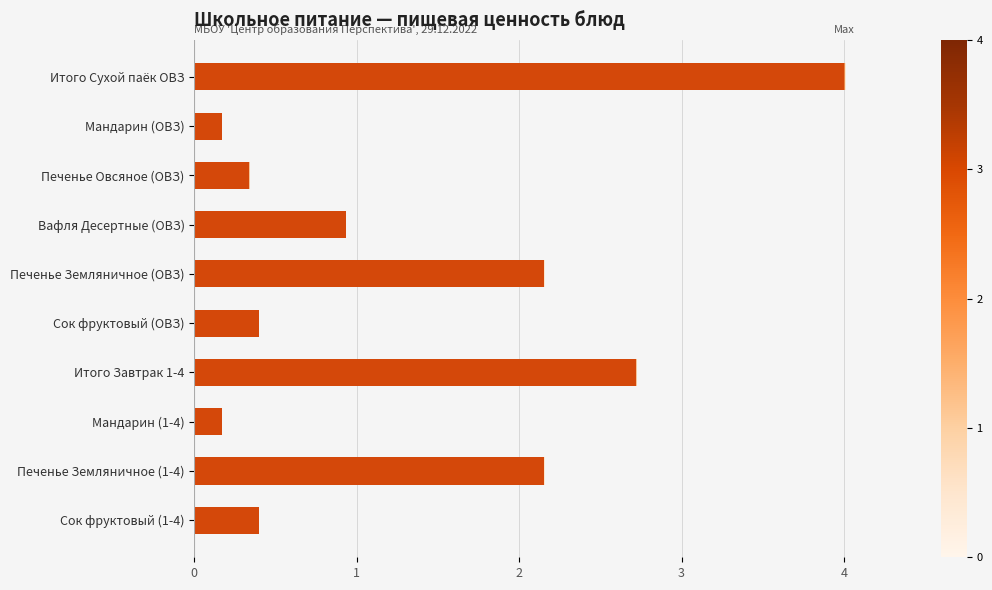

At which category is the sum across all series the highest?

Итого Сухой паёк ОВЗ